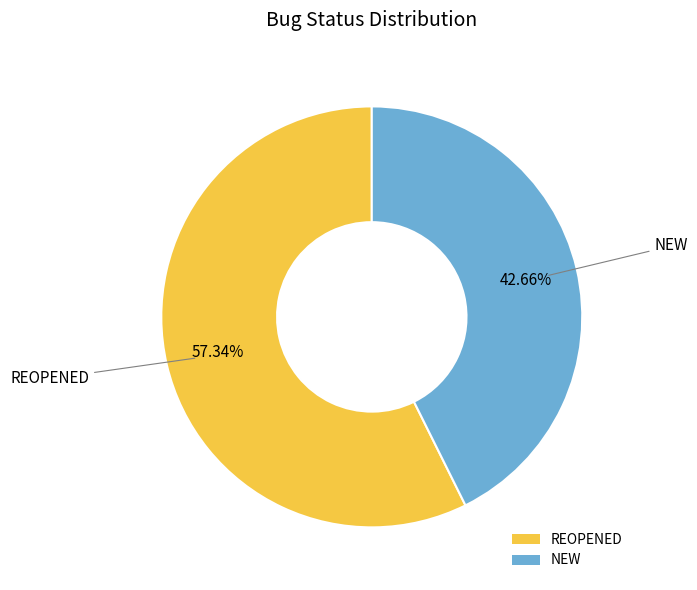

Rank the categories by value from highest to lowest.

REOPENED, NEW